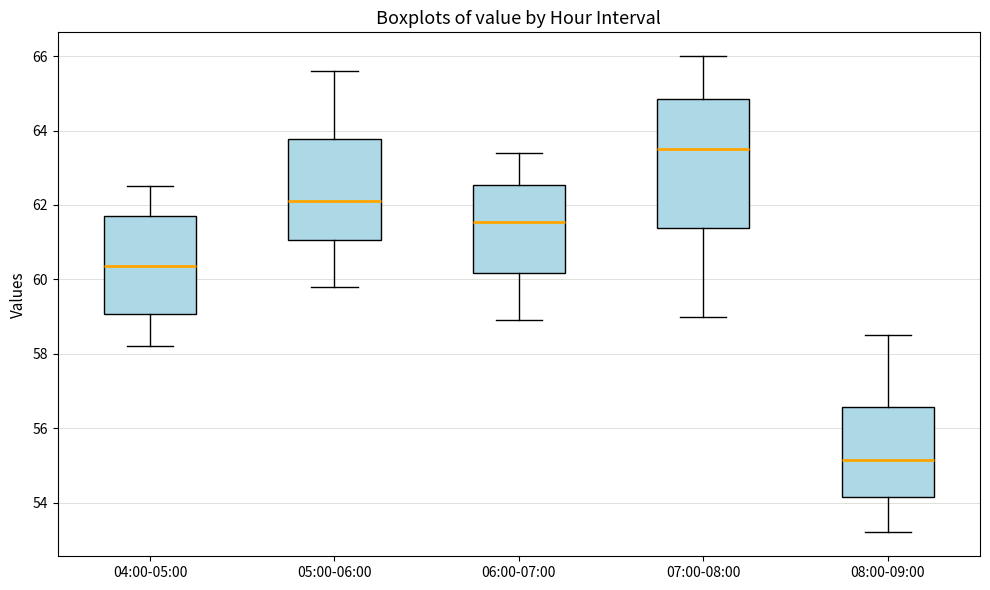

Where does the upper whisker of the box for 05:00-06:00 end on the y-axis? The values are not printed on the chart, so give them approximately, as read against the axis.

65.6